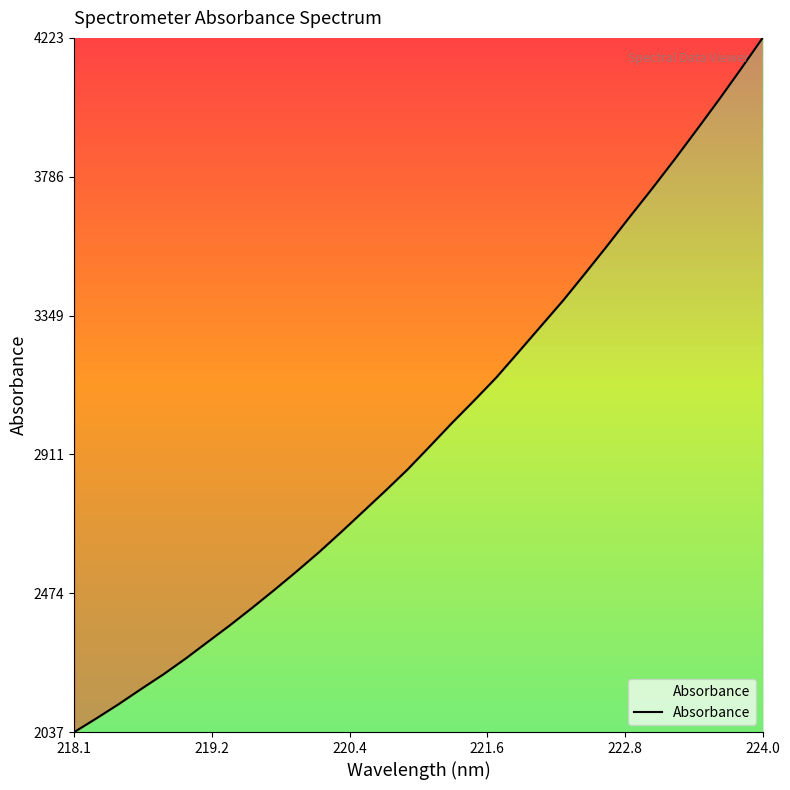

What is the maximum value shown in the chart?

4223.5